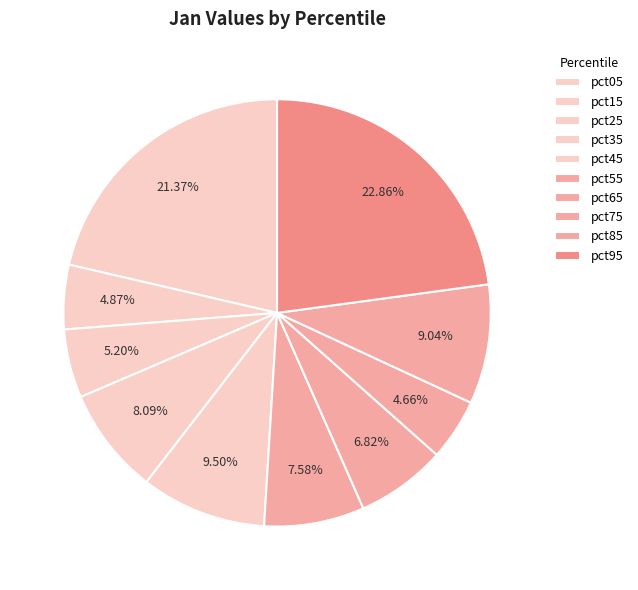

The pct75 slice represents 5% of the pie. True or false?

True